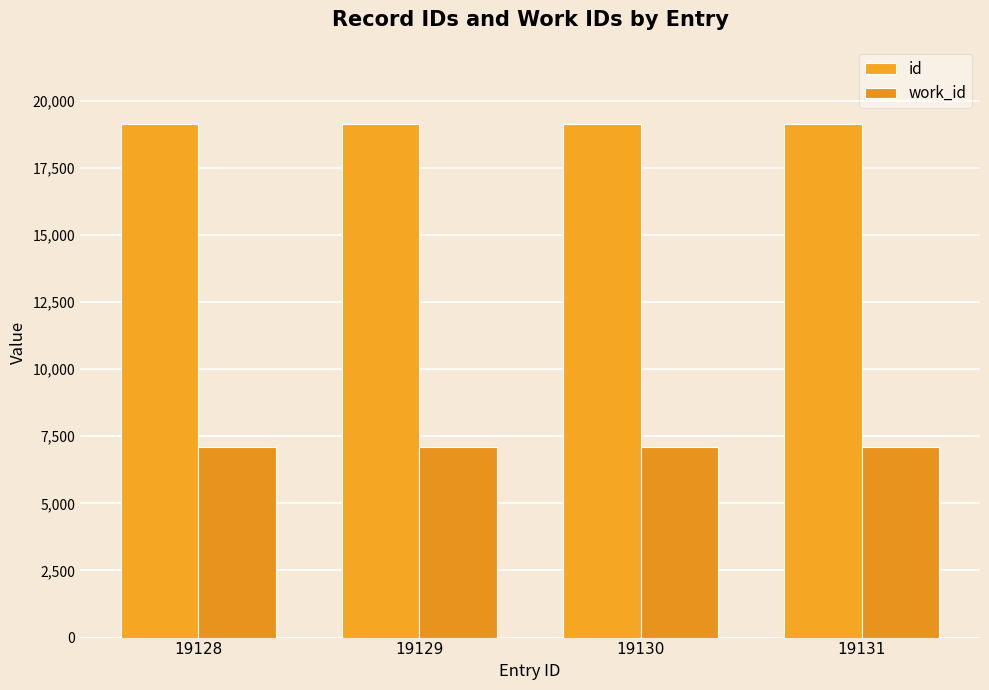

What is the sum of all work_id values?

28320